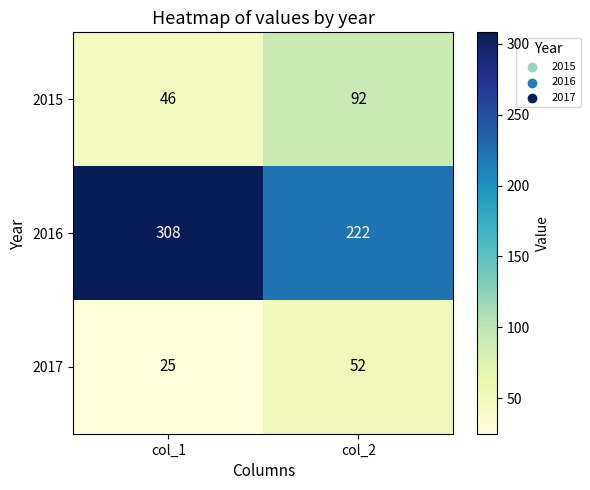

What is the approximate value of 2017 at col_1?

25